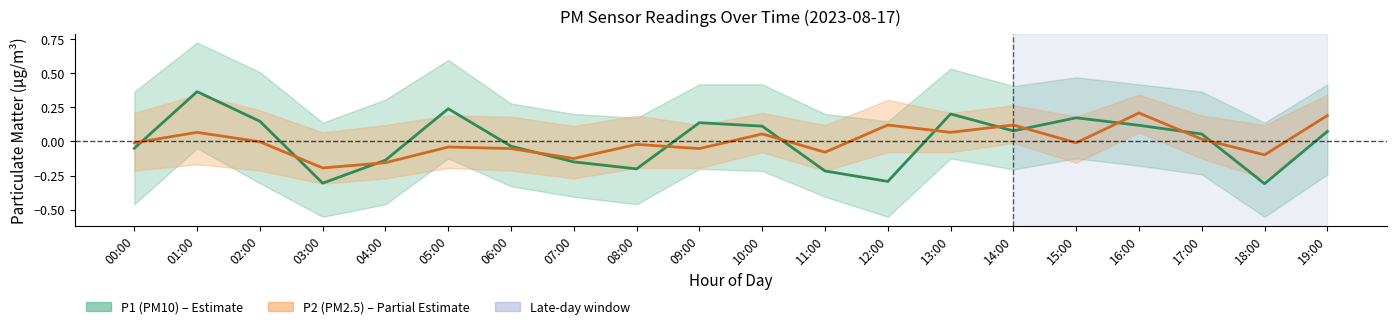

The value of P2 (PM2.5) at 09:00 is -0.0. True or false?

False